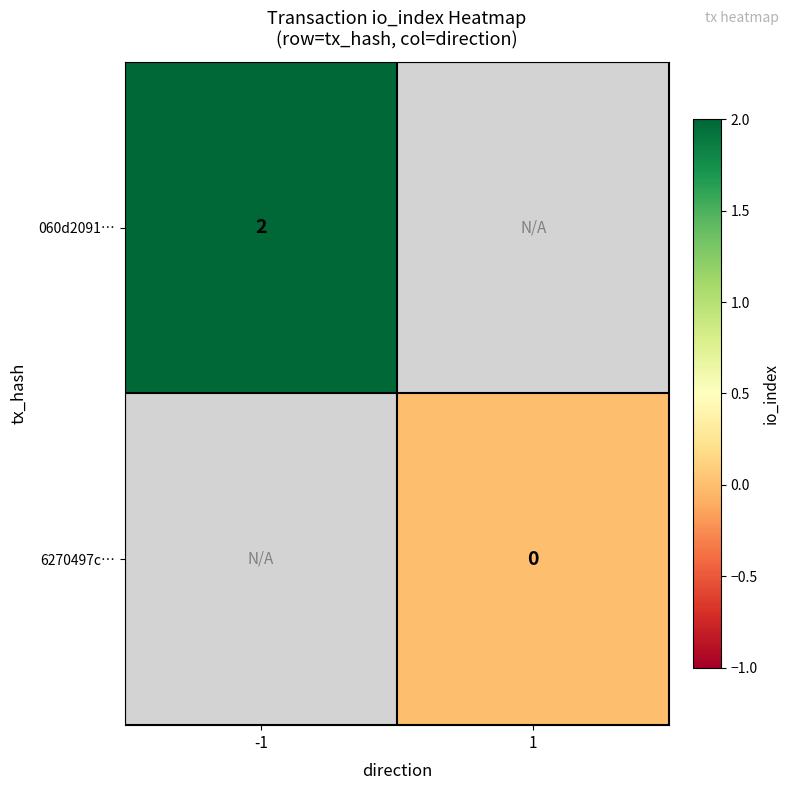

Is the value of 060d2091… at -1 greater than the value of 6270497c… at 1?

Yes